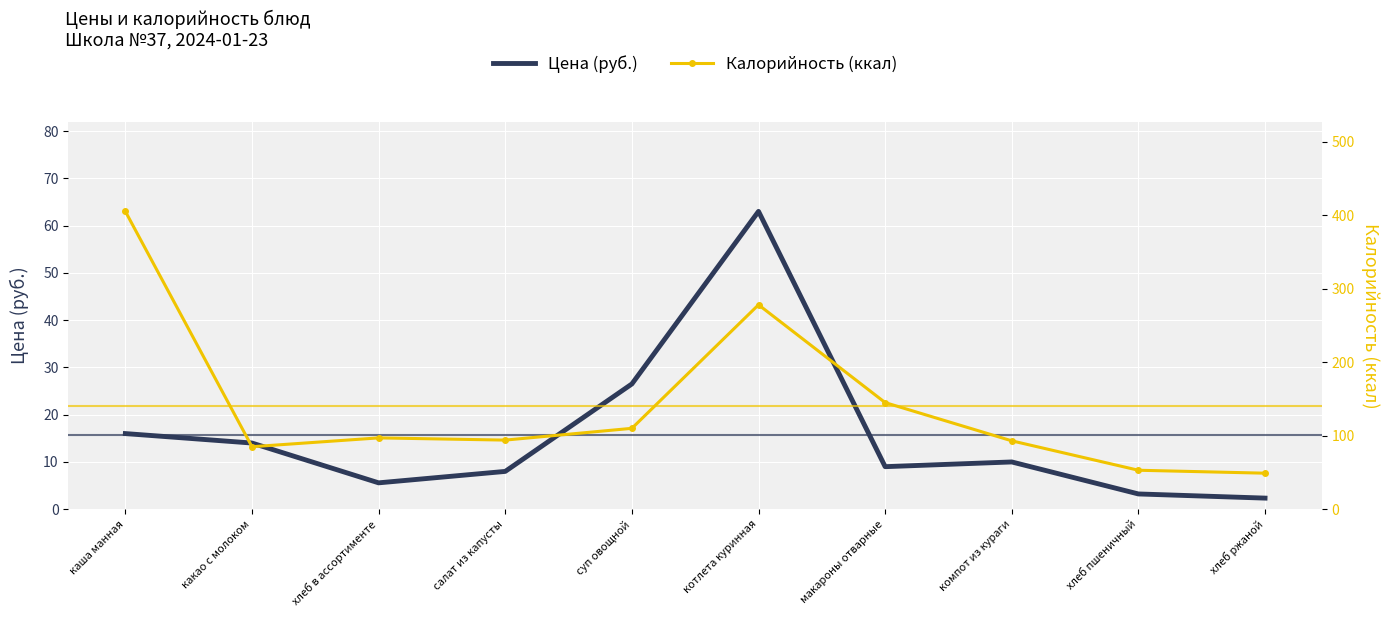

What is the sum of the Цена (руб.) values at котлета куринная and хлеб в ассортименте?

68.6